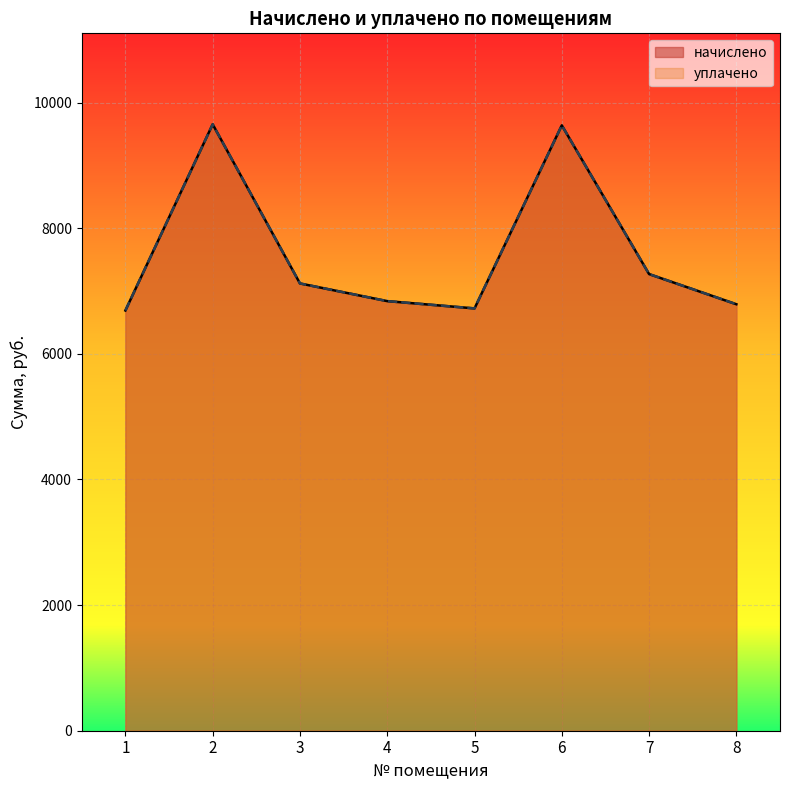

What is the difference between the maximum and second lowest values in the уплачено series?

2931.1